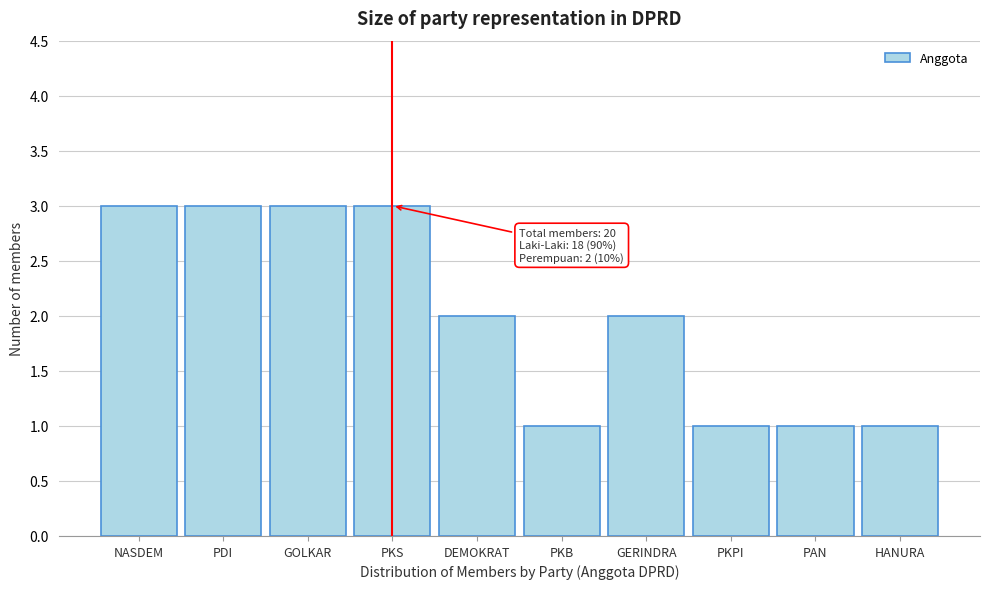

Reading left to right, extract all data points from this chart.

NASDEM=3	PDI=3	GOLKAR=3	PKS=3	DEMOKRAT=2	PKB=1	GERINDRA=2	PKPI=1	PAN=1	HANURA=1